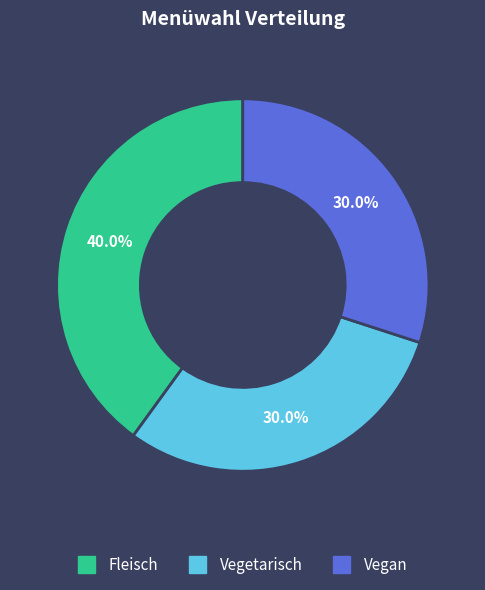

What is the largest slice in the pie chart?

Fleisch